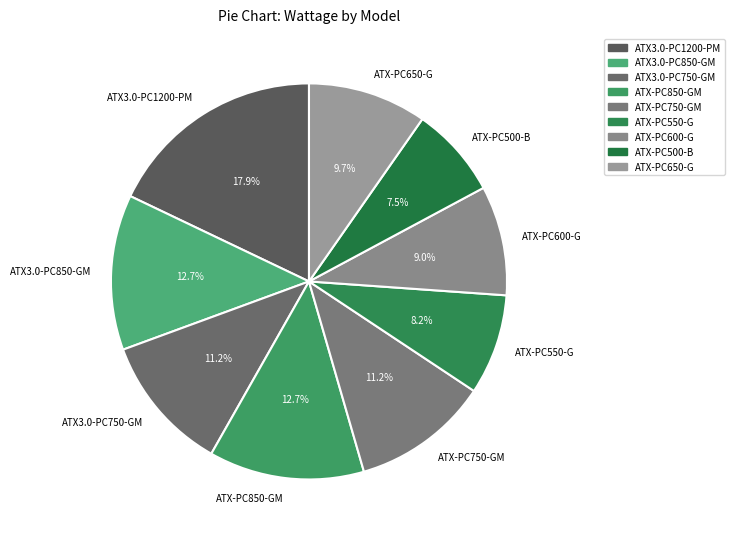

Is ATX-PC750-GM the majority of the pie?

No